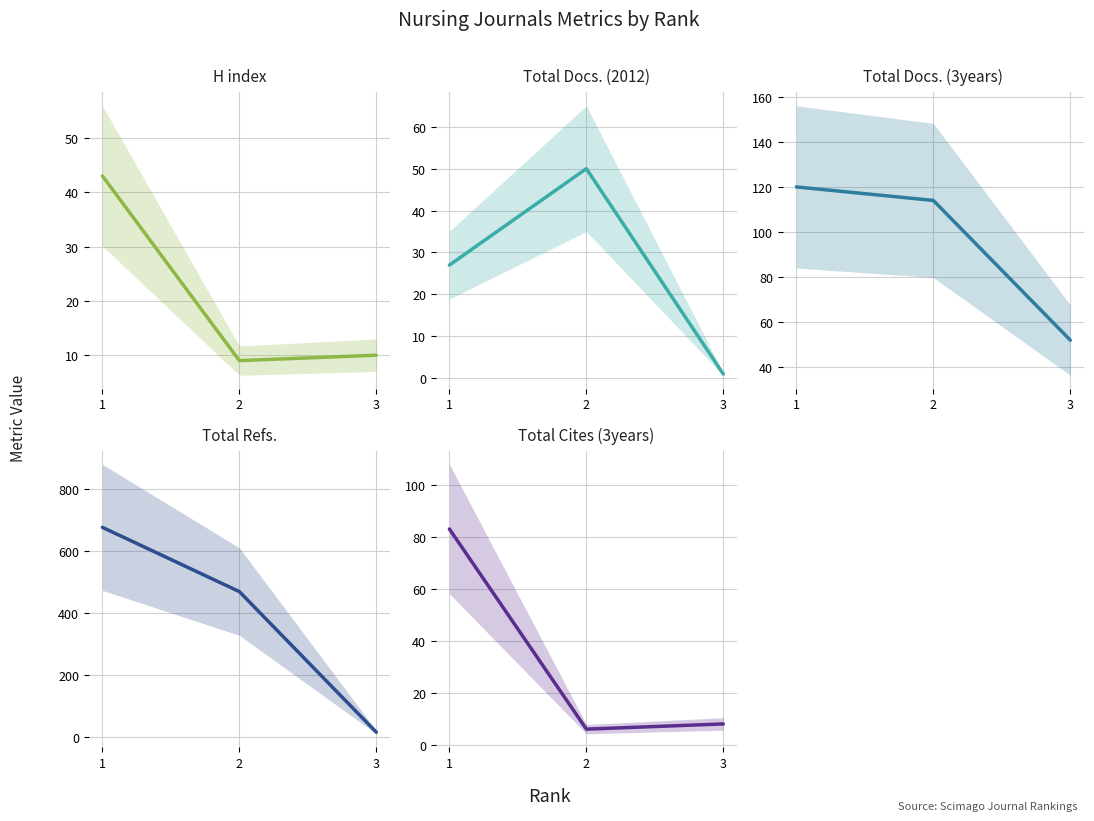

What is the value of the Total Docs. (2012) point at the 2nd from the left?

50